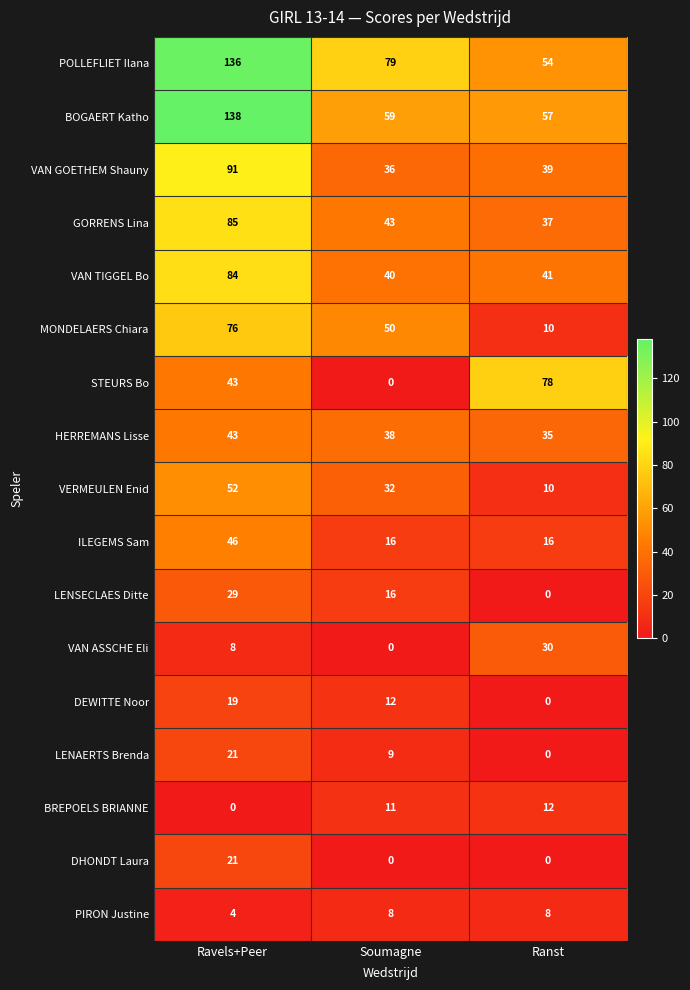

What is the difference between the HERREMANS Lisse values at Ranst and Ravels+Peer?

8